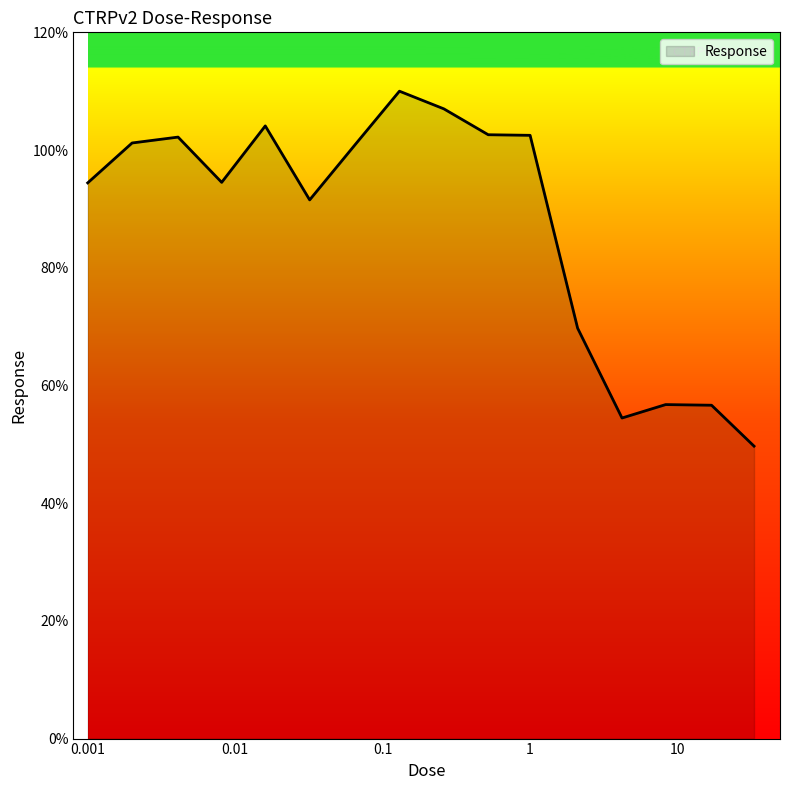

What is the difference between the maximum and minimum values?

60.3